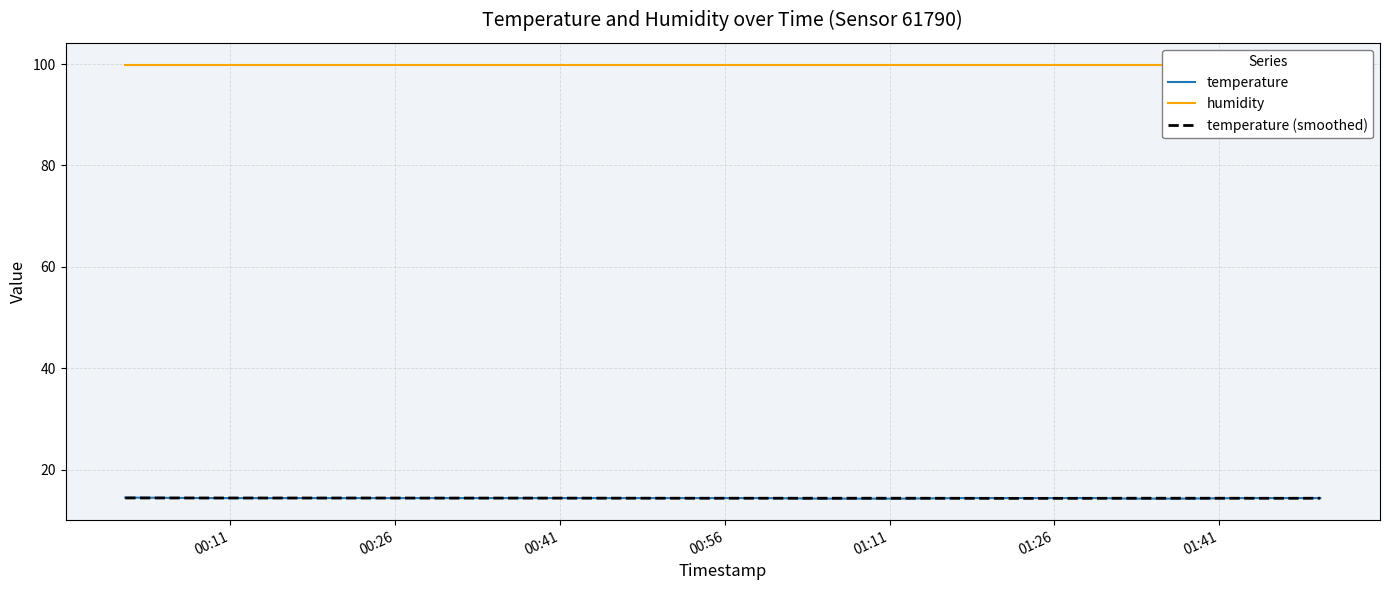

How many series are shown in this chart?

3